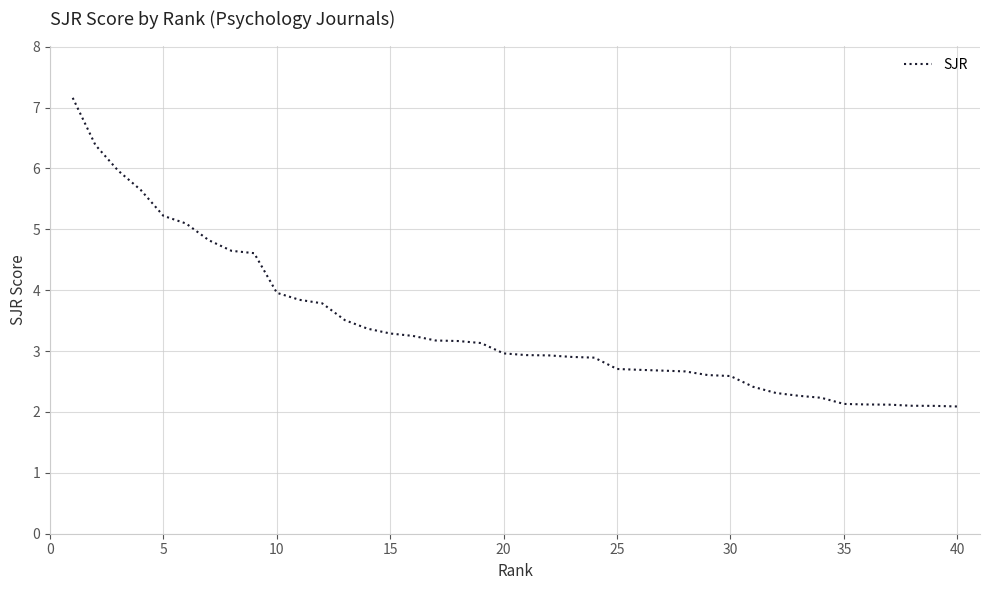

What is the smallest value displayed?

2.1